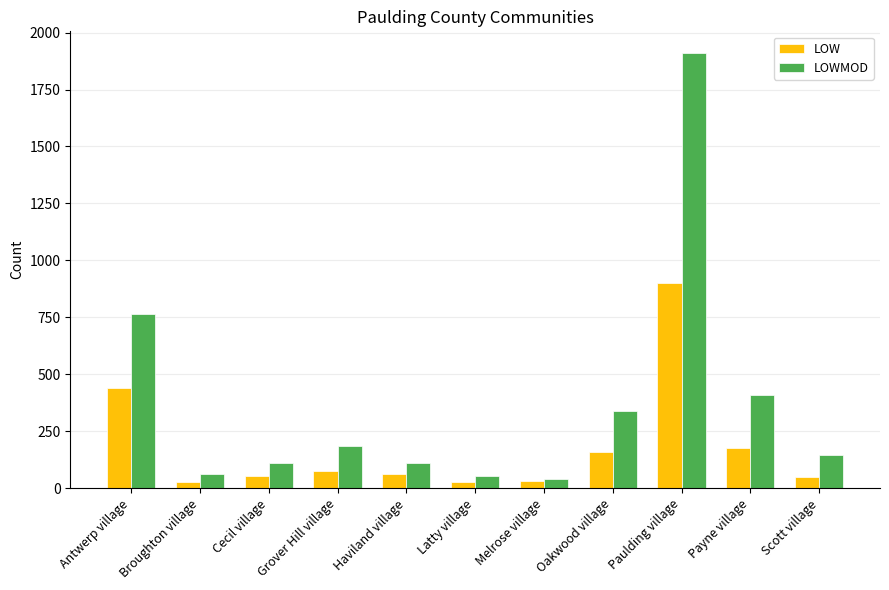

List the series in order of their peak value, lowest first.

LOW, LOWMOD